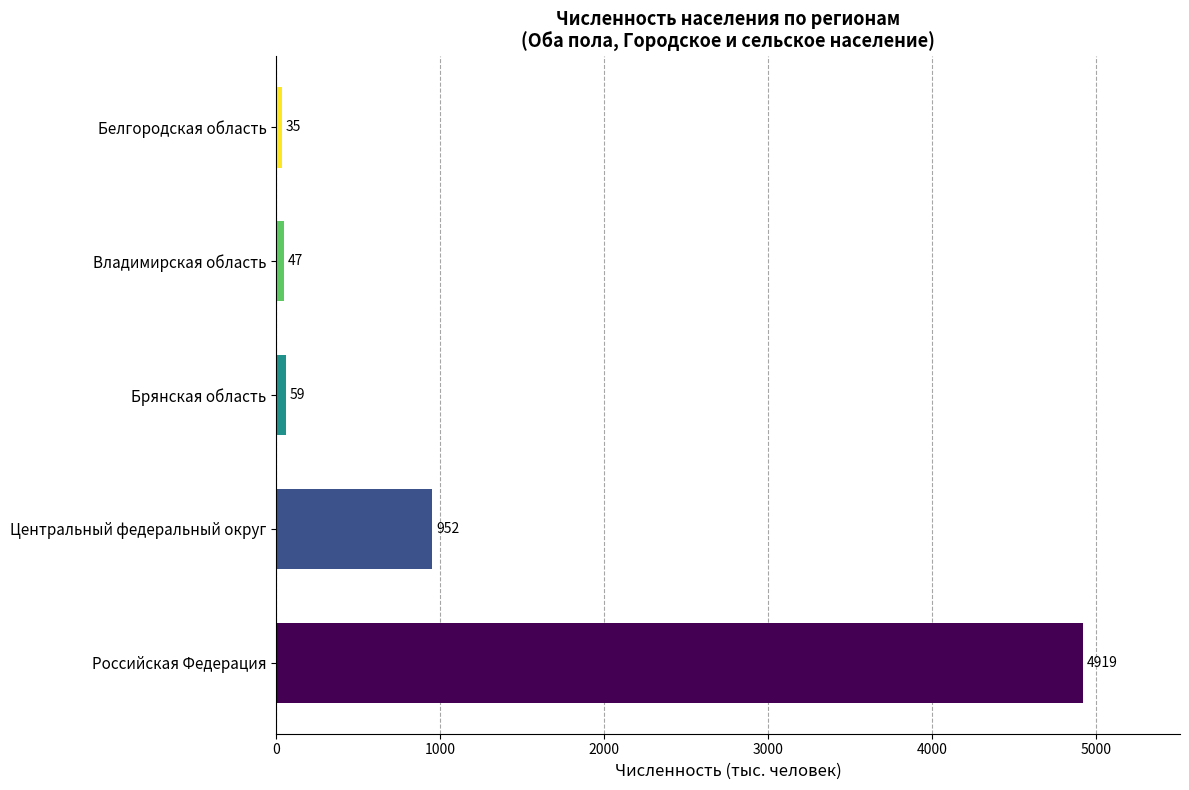

What is the average value?

1202